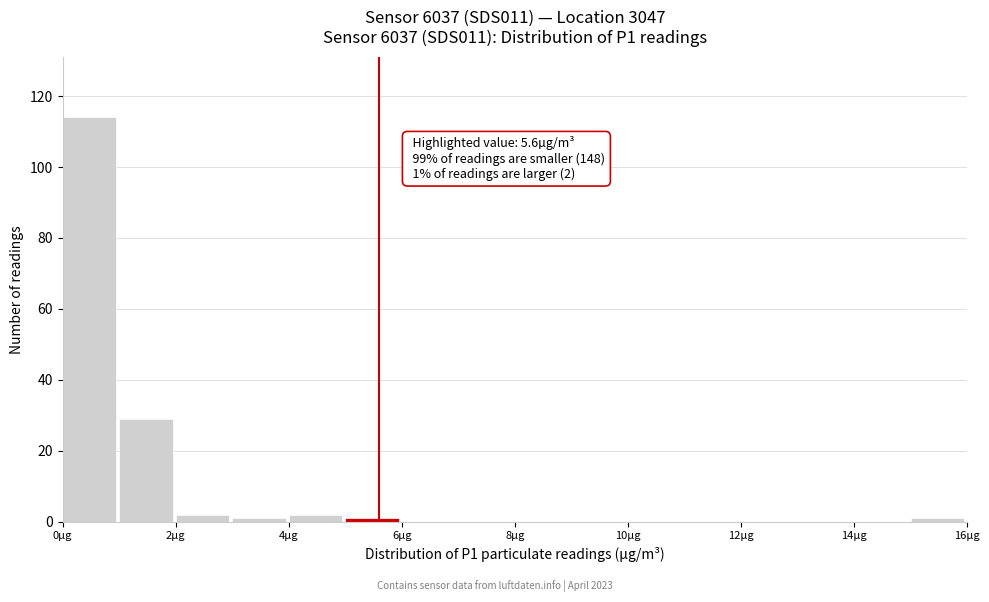

Over which range of the x-axis is the bar tallest?

0 to 1